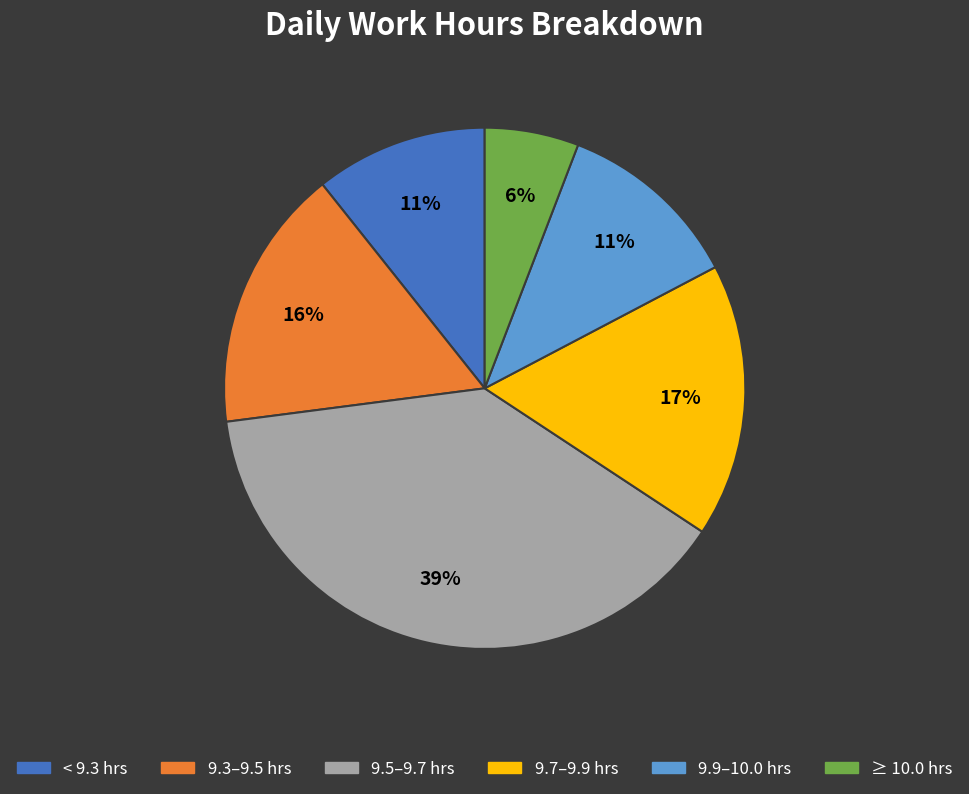

The 9.9–10.0 hrs slice represents 11% of the pie. True or false?

True